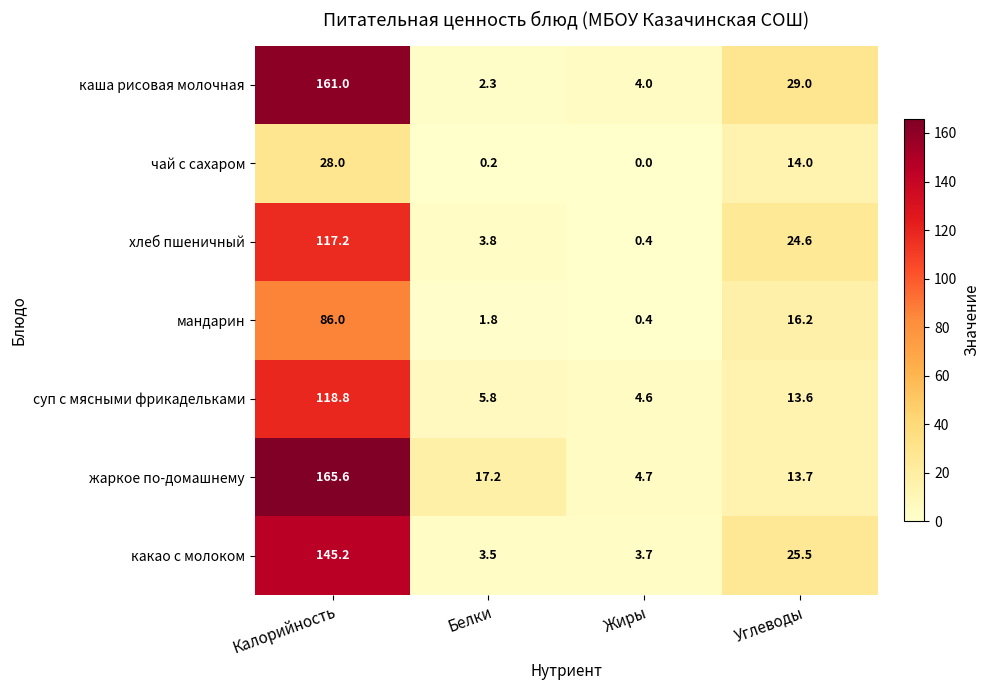

Which series has the largest total across all categories?

жаркое по-домашнему